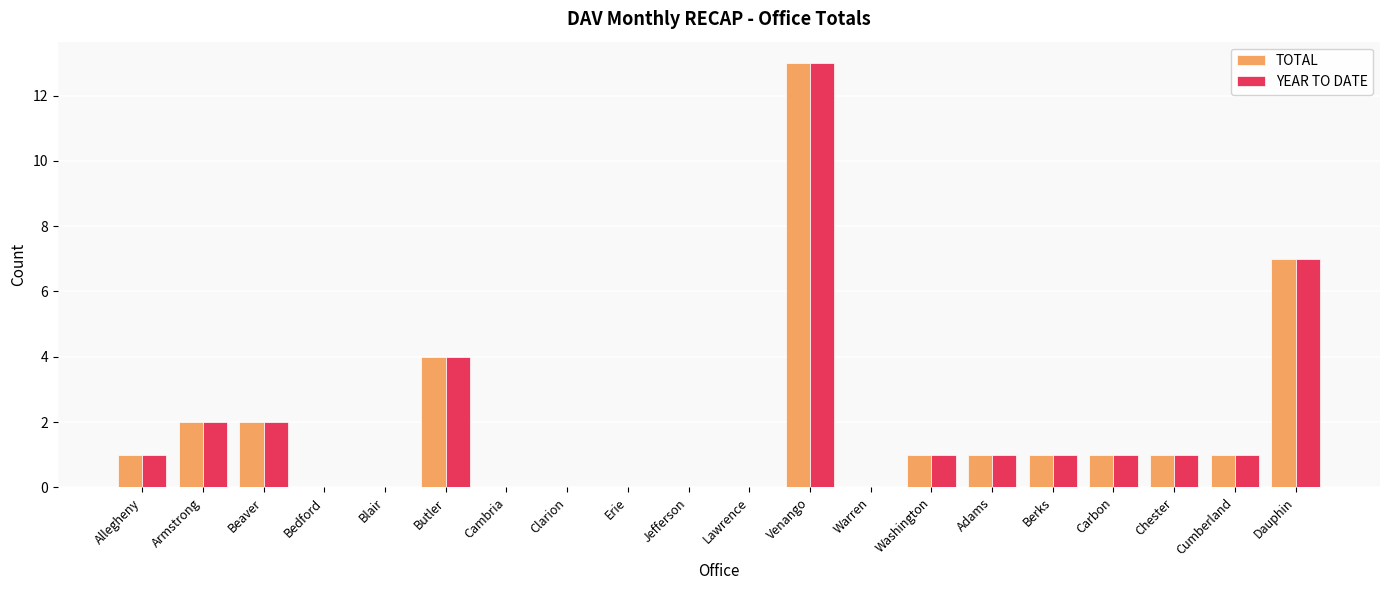

What is the sum of all YEAR TO DATE values?

35